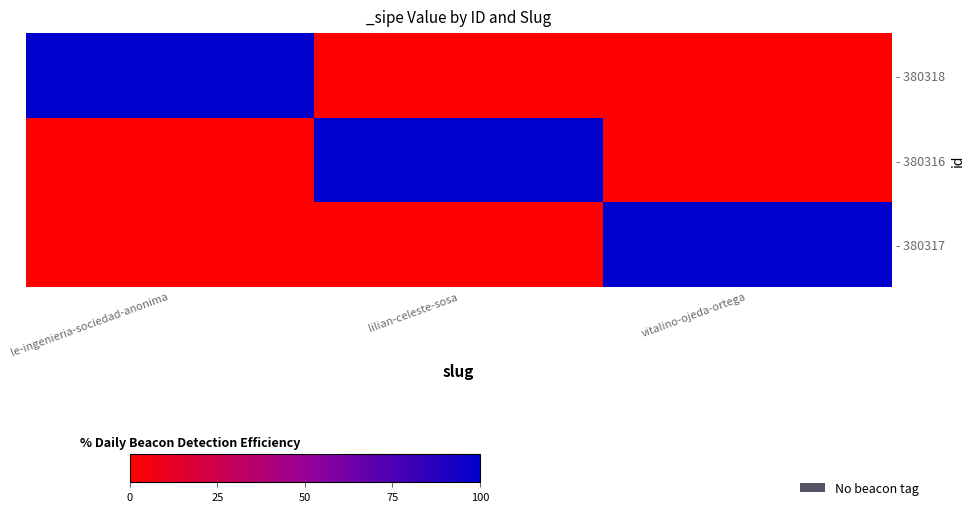

Count the number of categories in the chart.

3